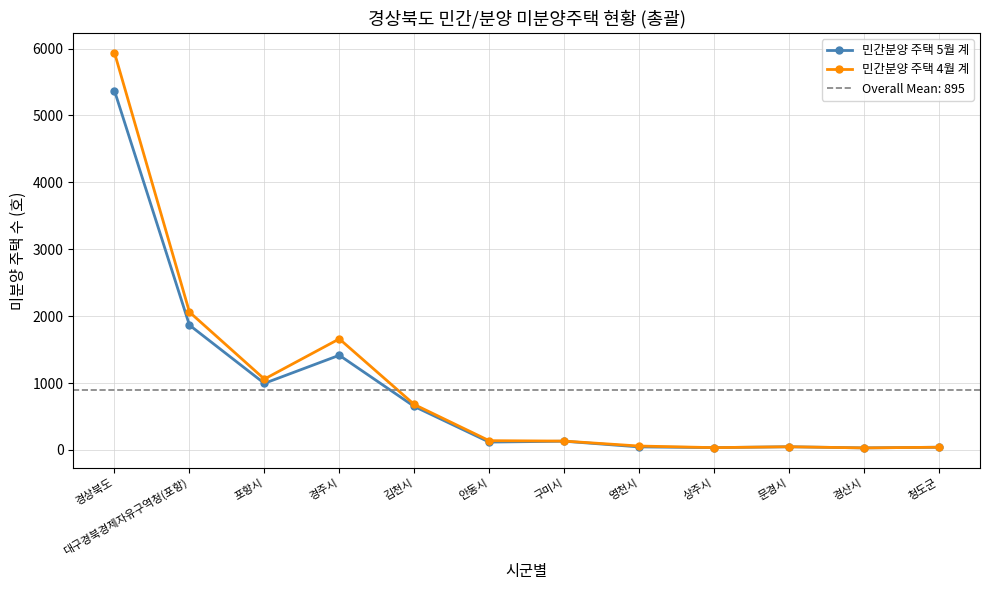

Reading left to right, transcribe all the data shown in this chart.

민간분양 주택 5월 계: 5369	1866	995	1415	650	117	130	45	34	47	30	40
민간분양 주택 4월 계: 5938	2061	1059	1660	679	138	132	58	34	47	30	40